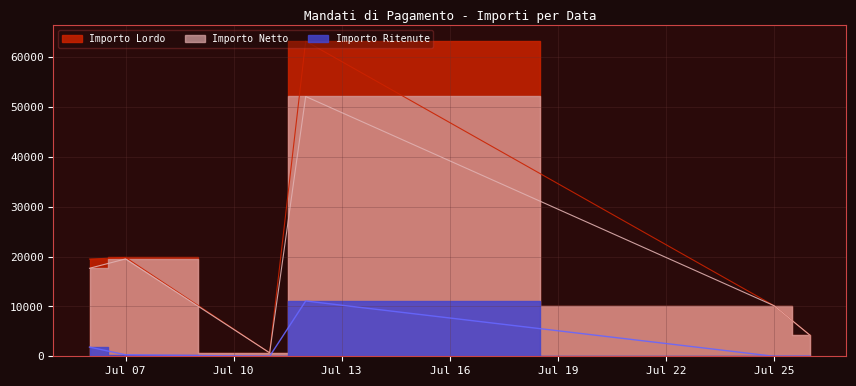

True or false: Importo Netto has a value of 163.3 at 17.

False